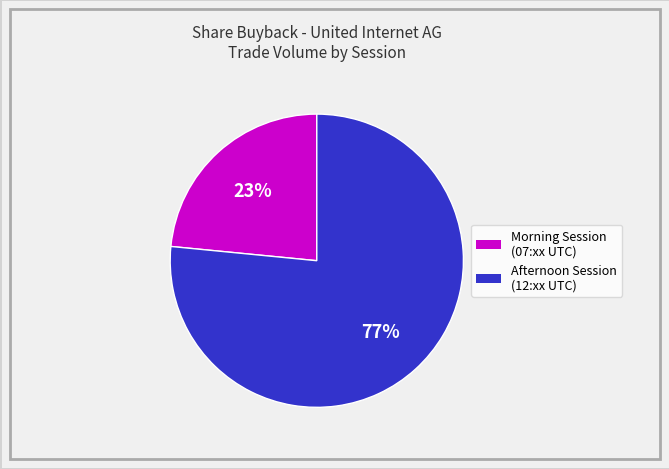

Is there any slice that represents more than half of the pie?

Yes